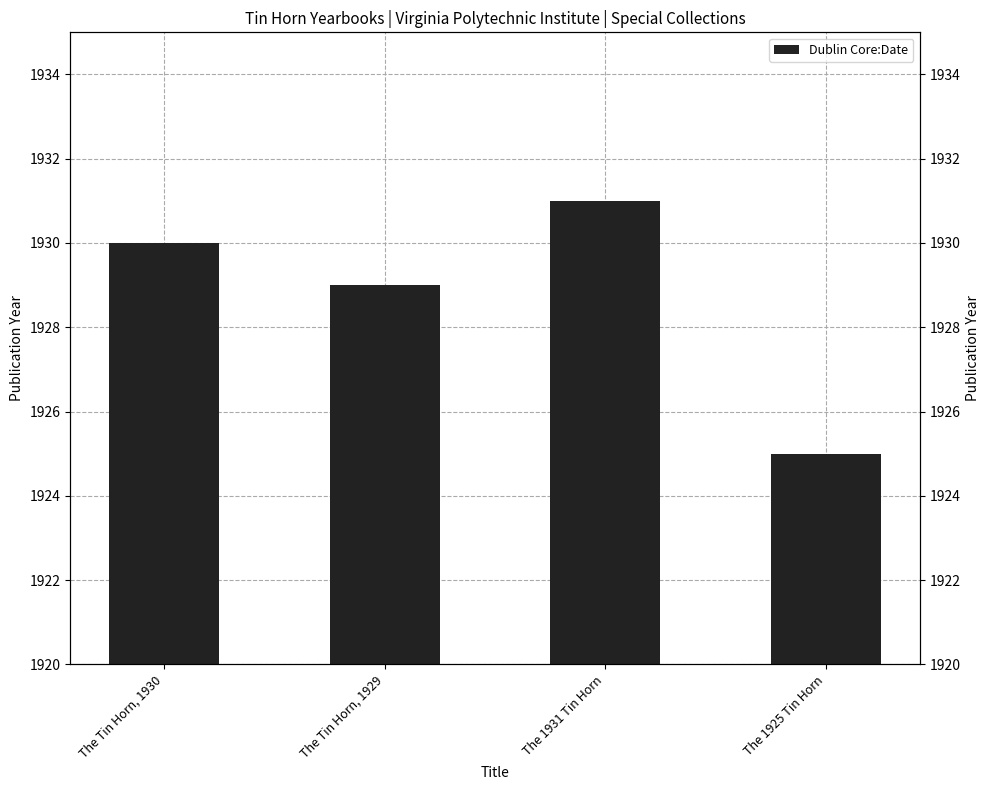

Reading left to right, what are all the values shown in this chart?

The Tin Horn, 1930=1930	The Tin Horn, 1929=1929	The 1931 Tin Horn=1931	The 1925 Tin Horn=1925